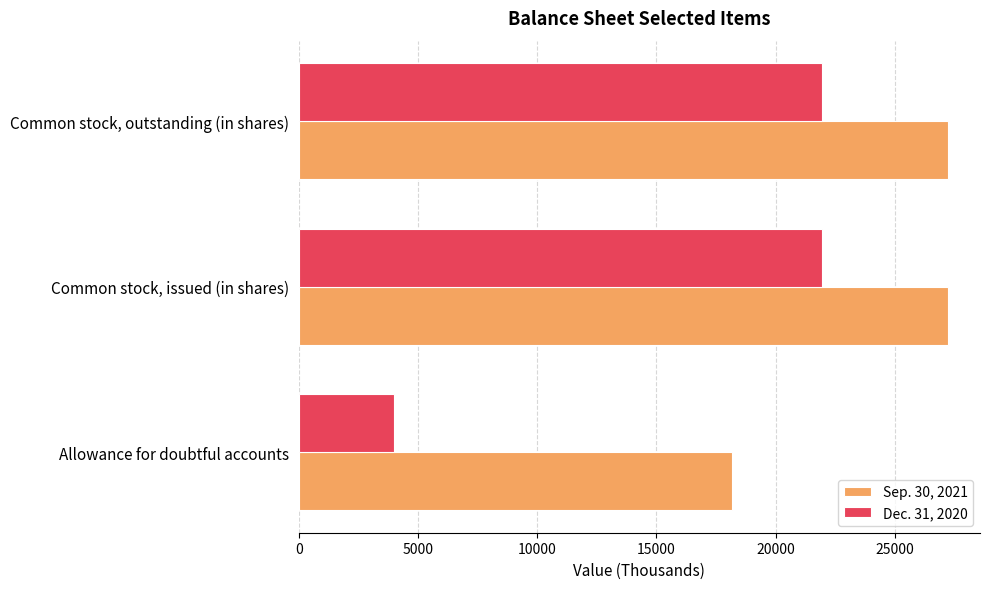

What is the minimum value shown in the chart?

4000